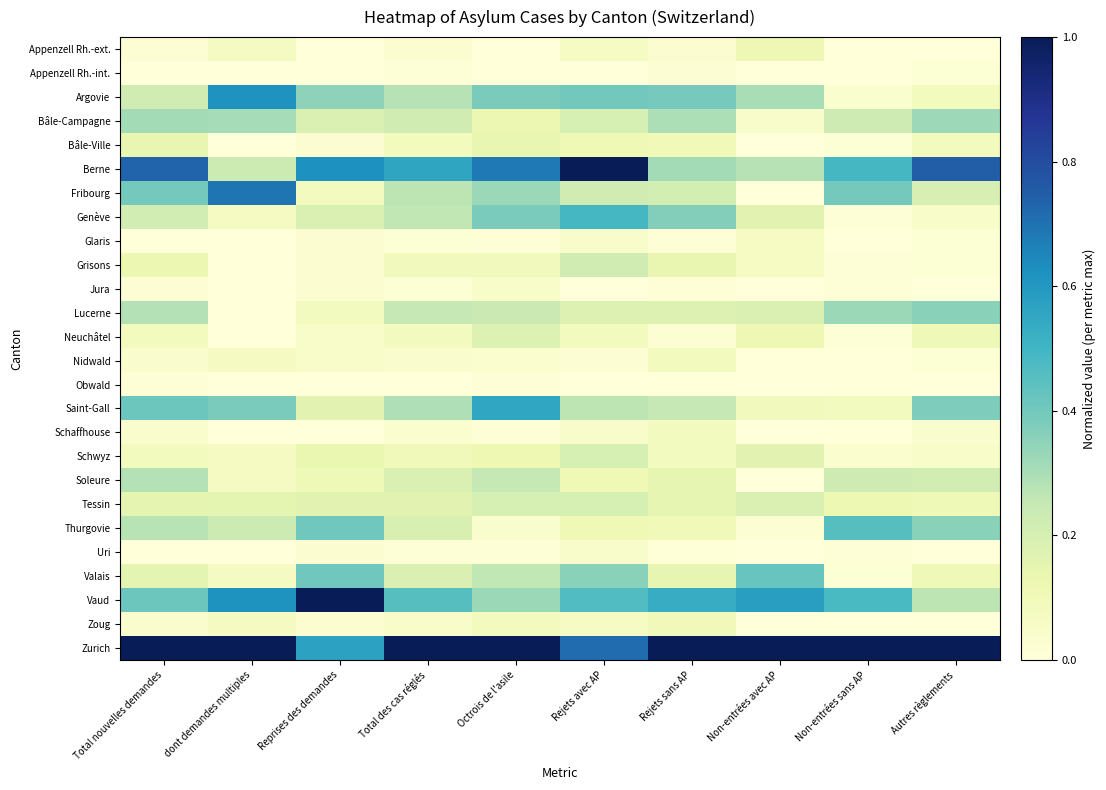

At which category is the sum across all series the highest?

Rejets avec AP